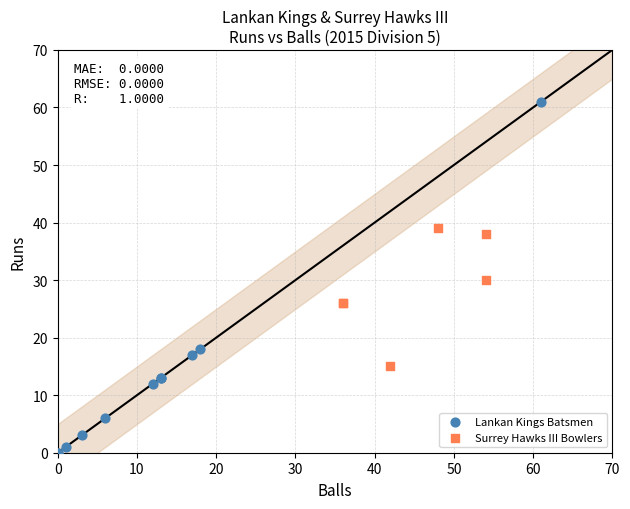

Which series reaches the minimum Y coordinate?

Lankan Kings Batsmen